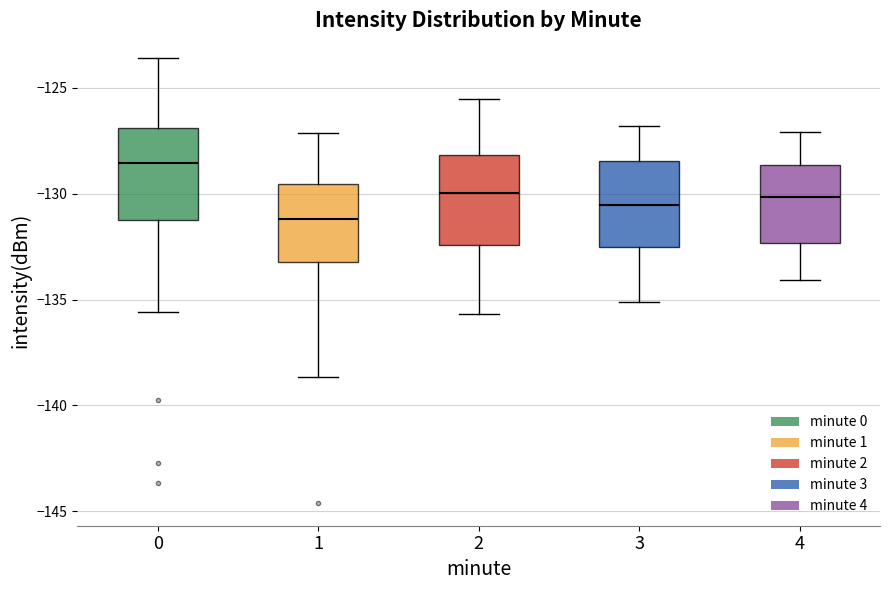

Reading left to right, transcribe this box plot: for each box, give where its median line is, the range the box spans, and where its two whiskers end, as read against the y-axis. The values are not printed on the chart, so give them approximately, as read against the axis.

0: median -128.5, box -131.0 to -127.0, whiskers -135.5 to -123.5
1: median -131.0, box -133.0 to -129.5, whiskers -138.5 to -127.0
2: median -130.0, box -132.5 to -128.0, whiskers -135.5 to -125.5
3: median -130.5, box -132.5 to -128.5, whiskers -135.0 to -127.0
4: median -130.0, box -132.5 to -128.5, whiskers -134.0 to -127.0